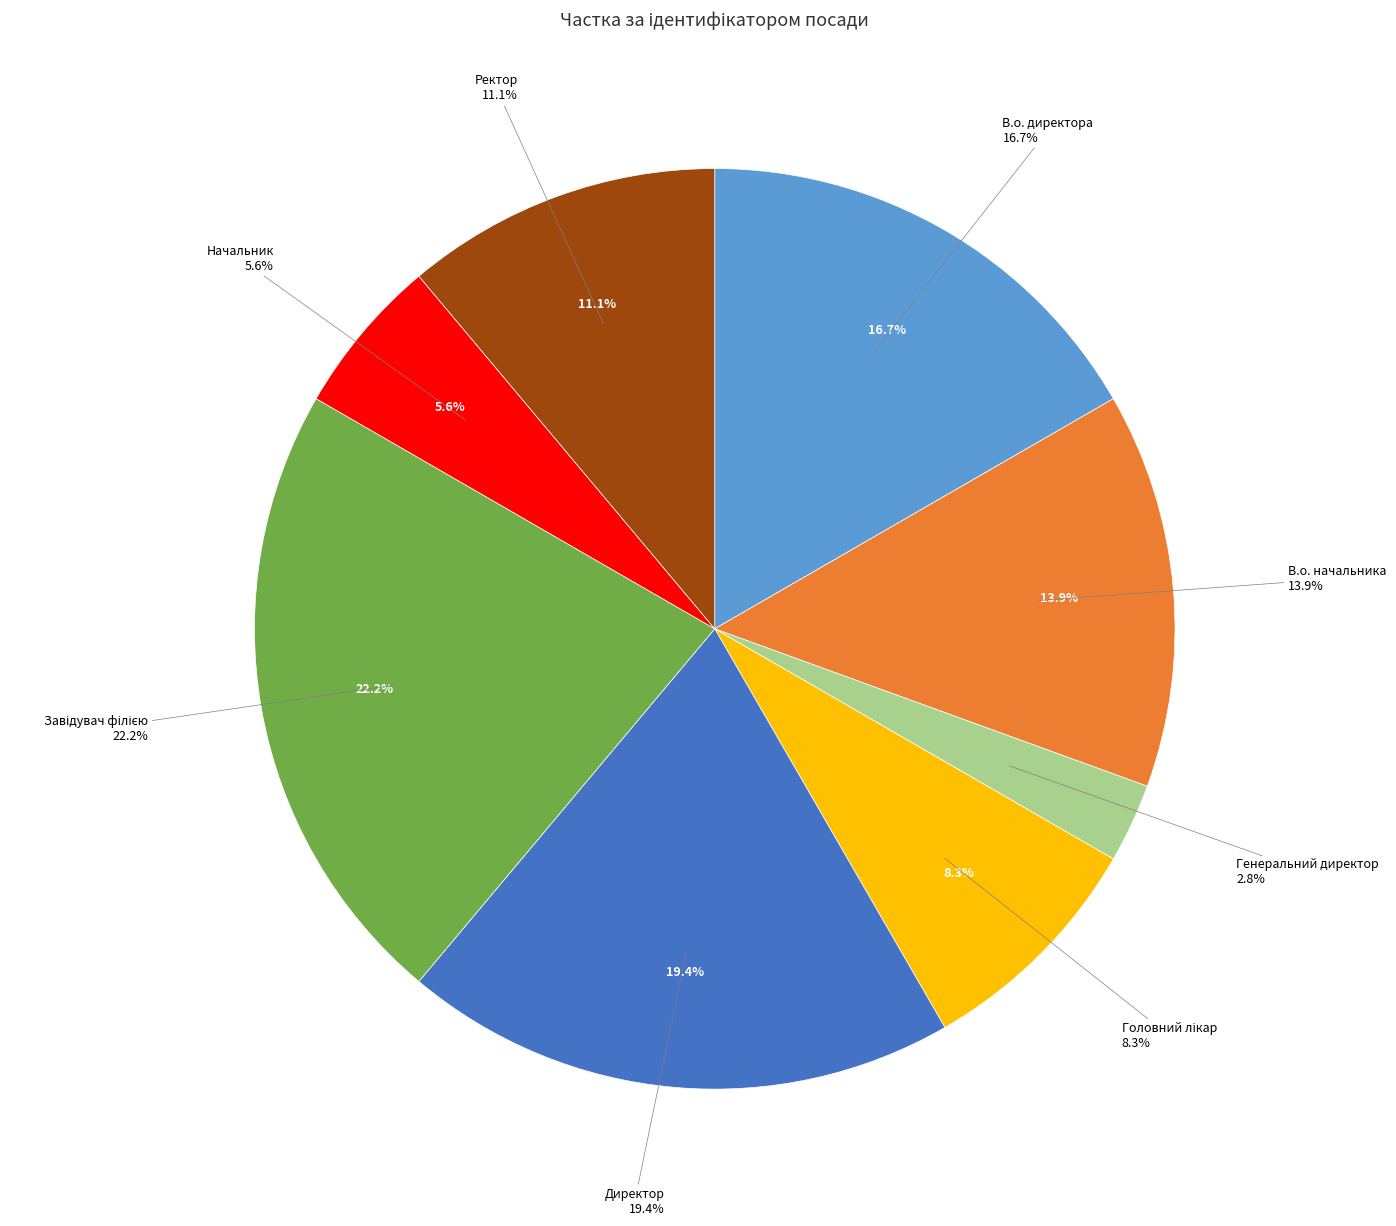

Which has a higher value, Генеральний директор or В.о. начальника?

В.о. начальника